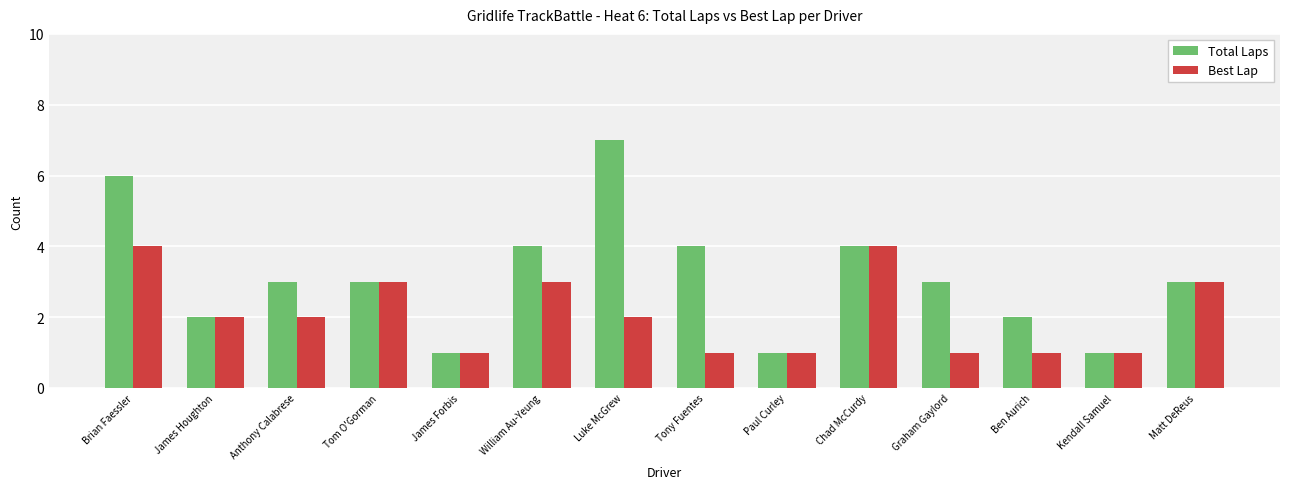

Rank the series at William Au-Yeung from lowest to highest value.

Best Lap, Total Laps